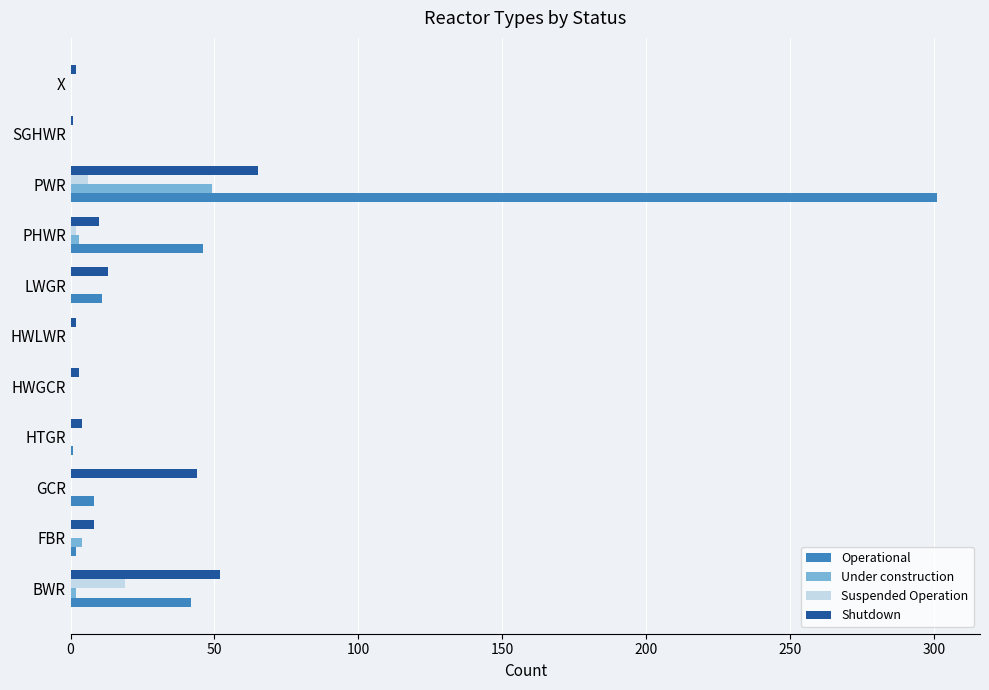

The Suspended Operation series shows 0 at HWLWR. True or false?

True